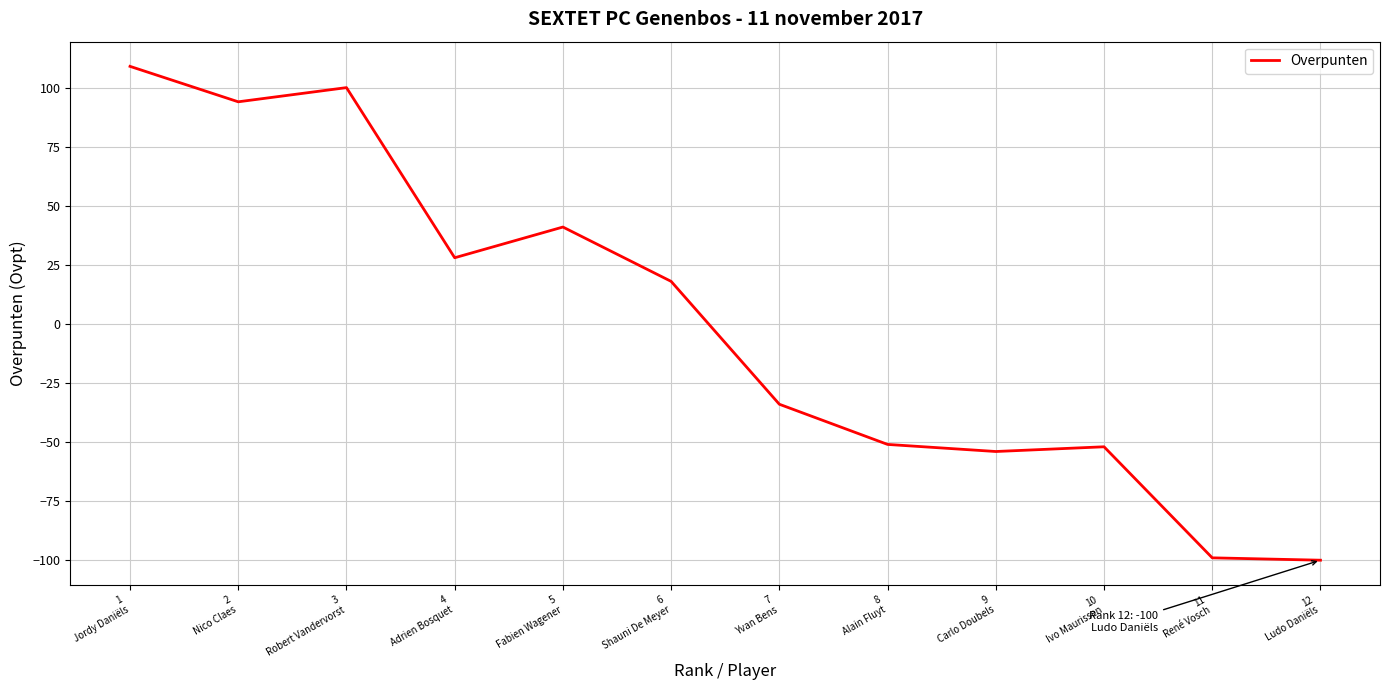

At which category does the data reach its first local valley?

2
Nico Claes